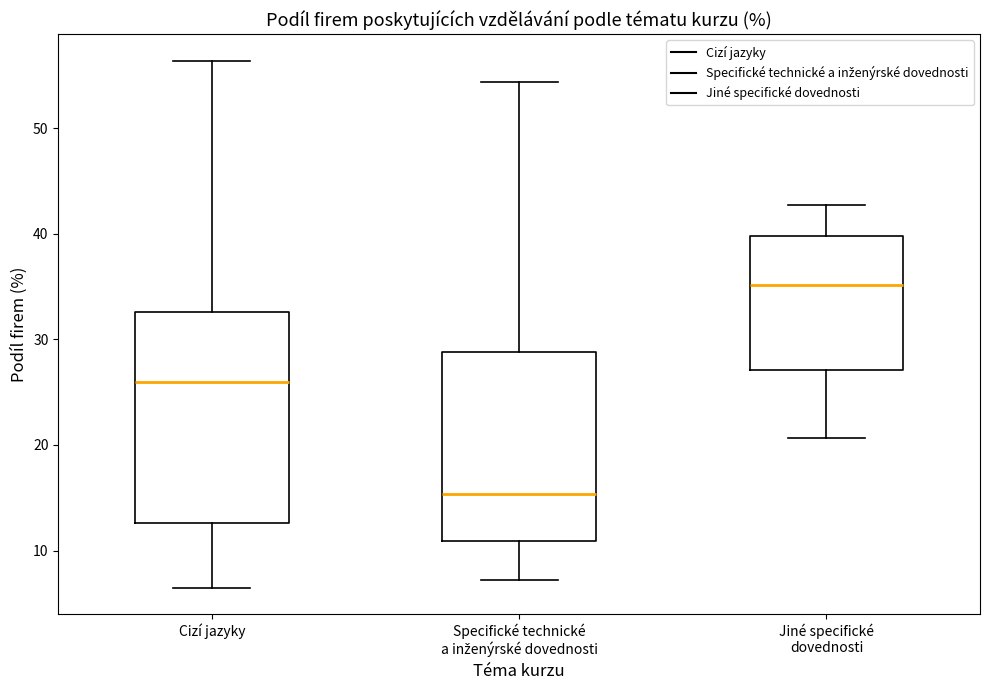

Comparing the boxes themselves (not the whiskers), which one is the tallest?

Cizí jazyky